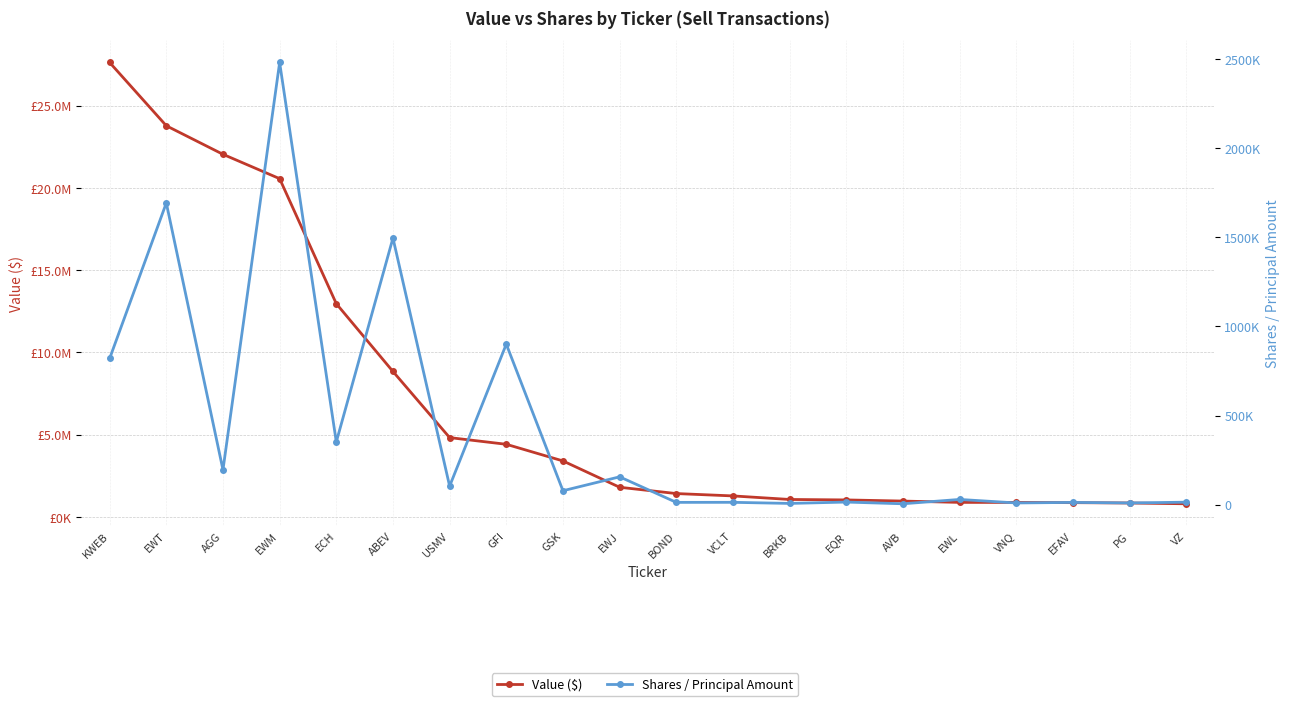

Does the chart display data point markers on the line(s)?

Yes